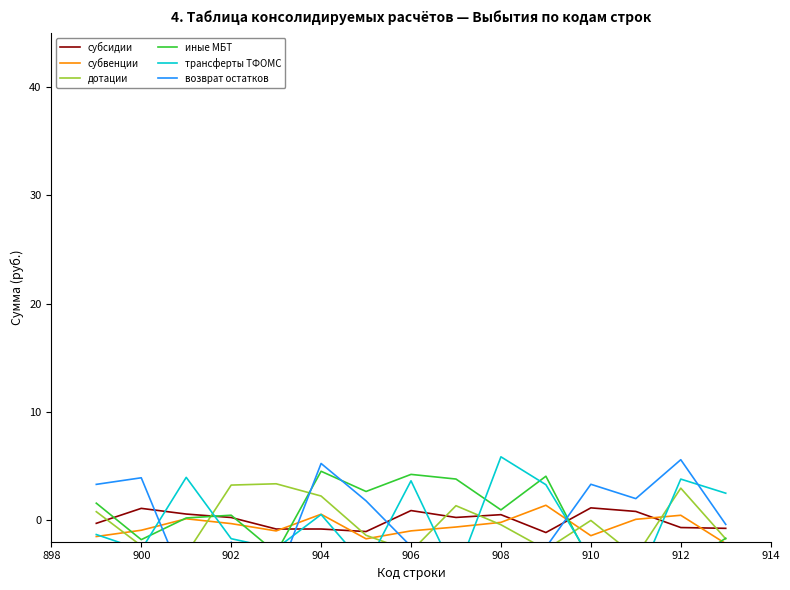

What is the difference between the maximum and minimum values in the субсидии series?

2.3